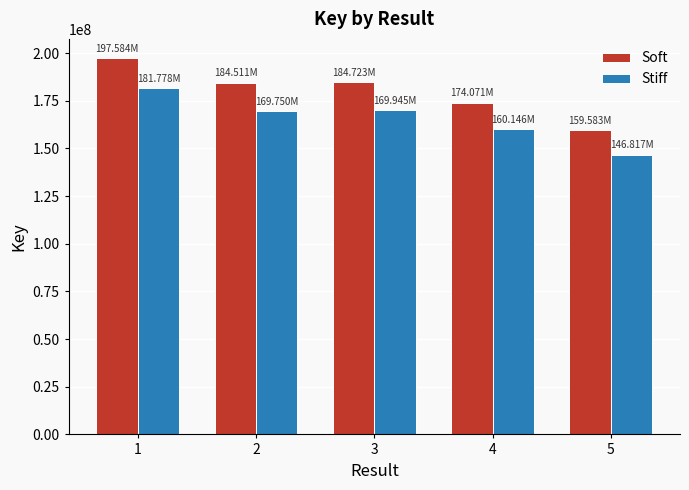

What is the minimum value for Soft?

159583436.0